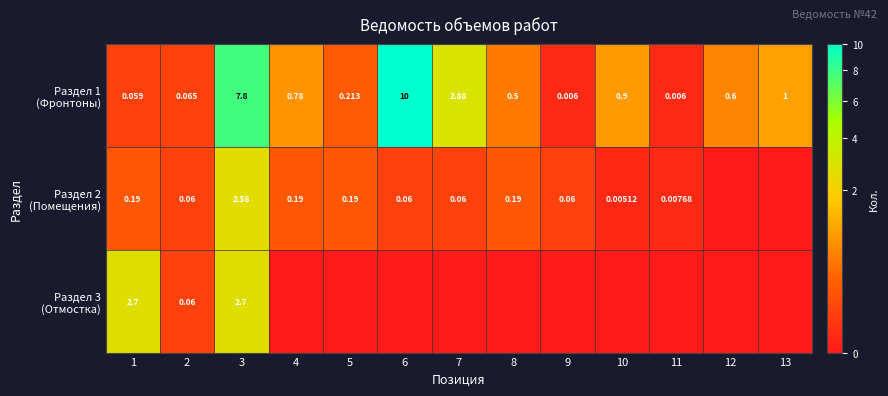

Rank the categories by Раздел 2 (Помещения) value from lowest to highest.

12, 13, 10, 11, 2, 6, 7, 9, 1, 4, 5, 8, 3